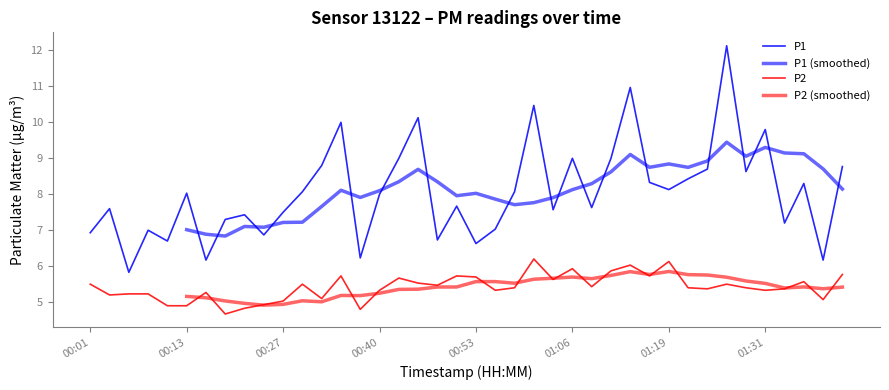

Rank the series at 00:29 from highest to lowest value.

P1, P2